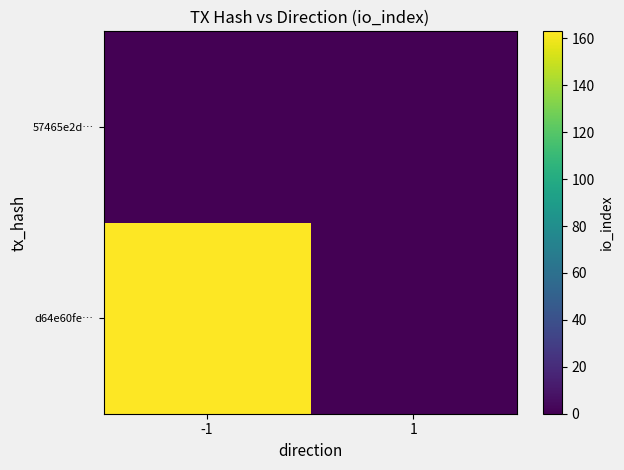

Rank the series by their average value, from highest to lowest.

d64e60fe…, 57465e2d…